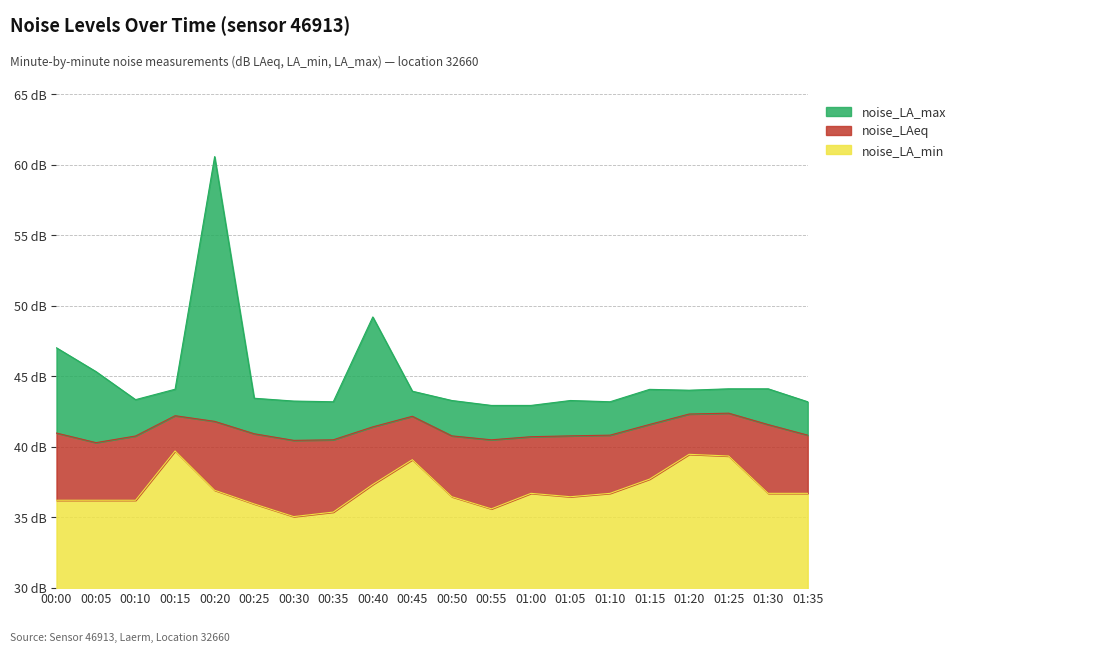

What is the greatest value displayed?

60.6